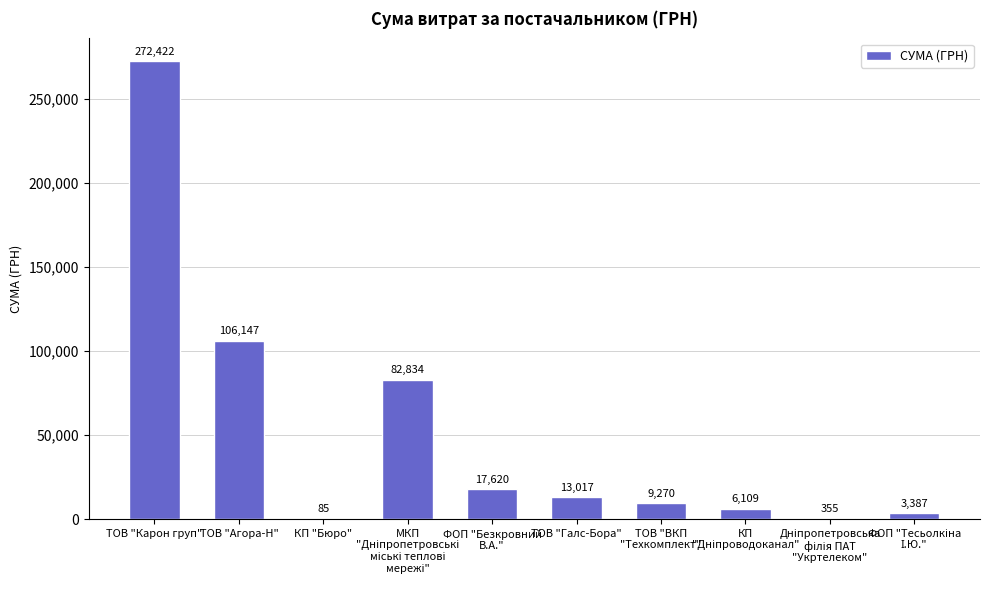

At which category does the chart reach its peak across all series?

ТОВ "Карон груп"